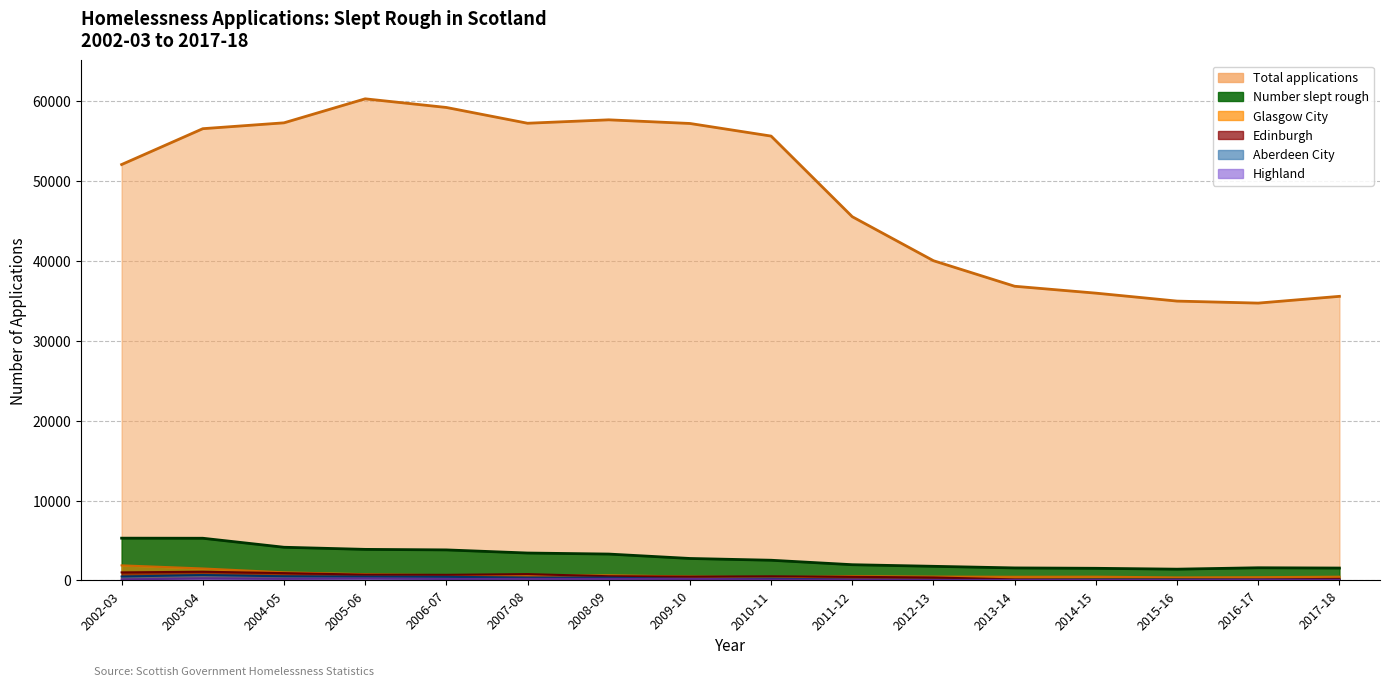

At which label does Edinburgh reach its peak?

2003-04